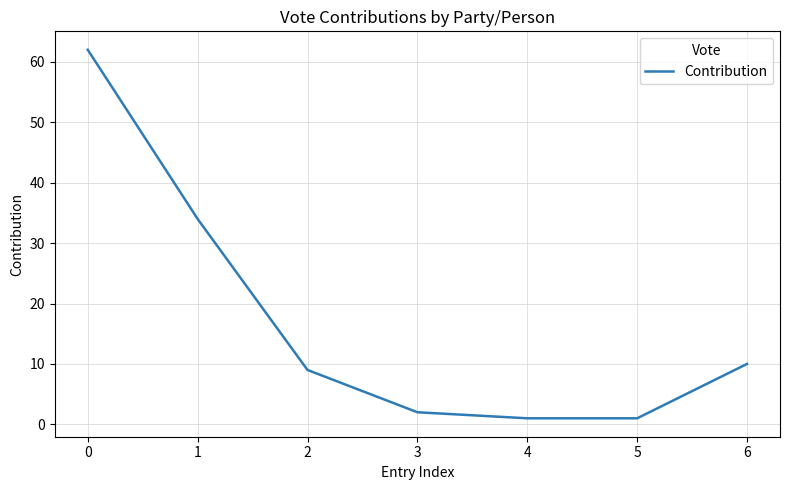

What is the difference between the maximum and minimum values?

61